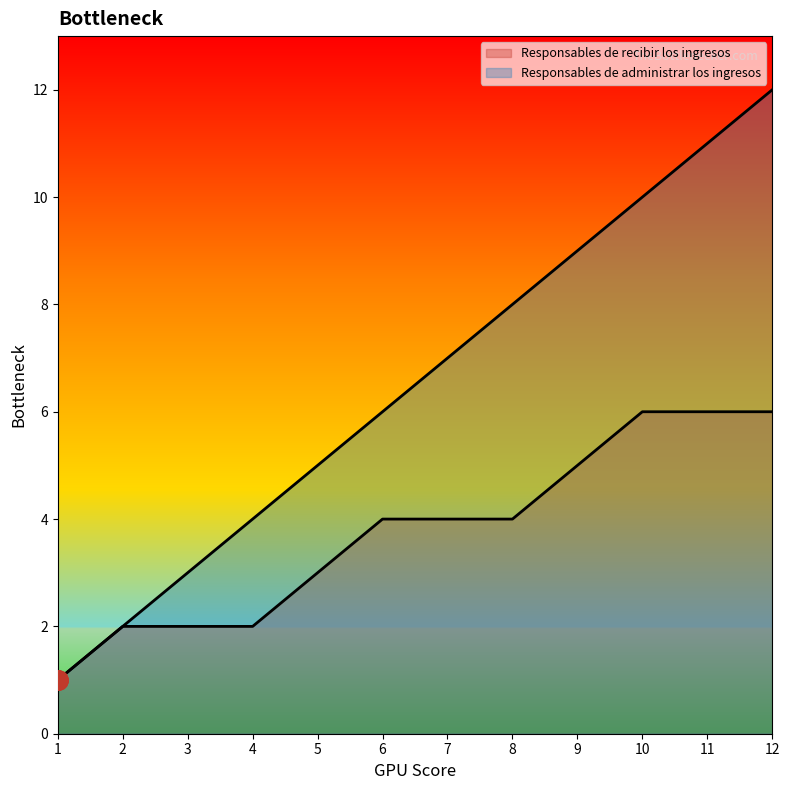

What is the lowest value of the Responsables de recibir los ingresos series?

1